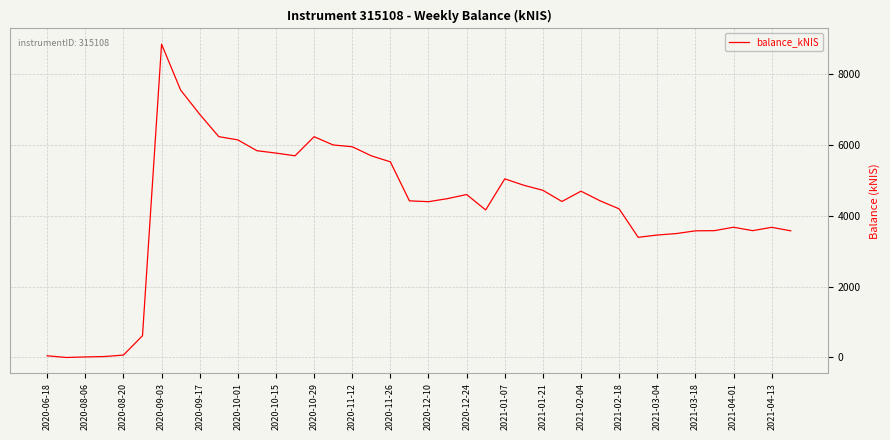

Is this an area chart (filled region under the line)?

No